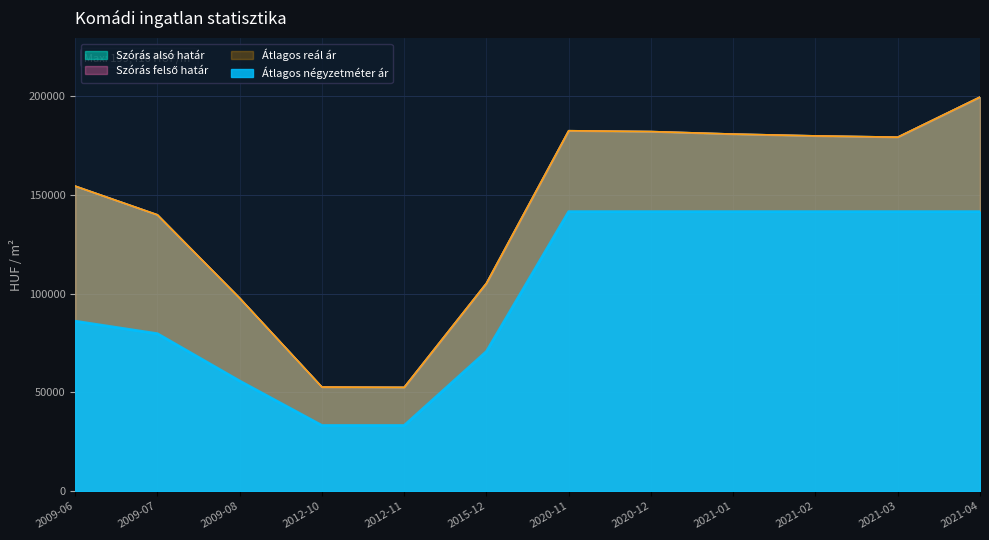

Which series changed the most between 2020-11 and 2021-03?

Szórás alsó határ